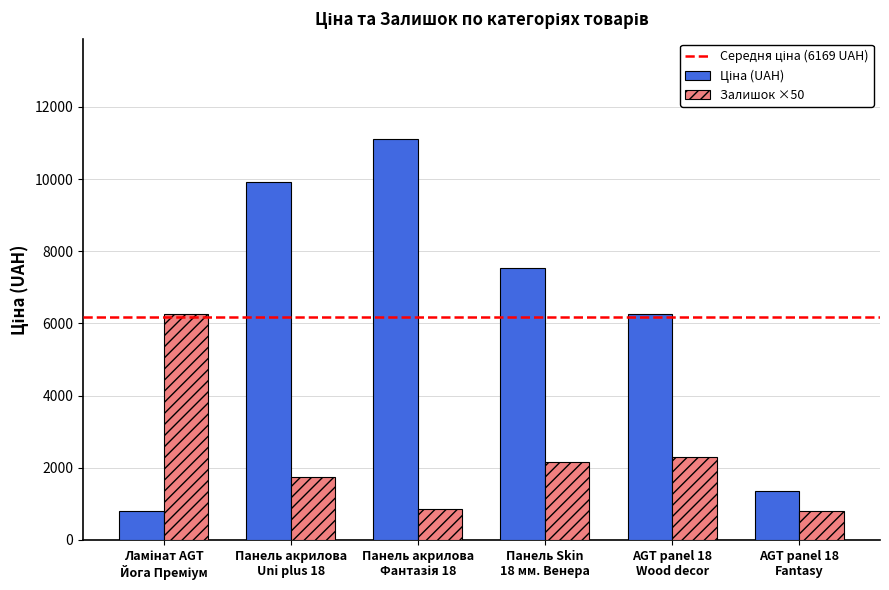

What is the smallest value displayed?

800.0